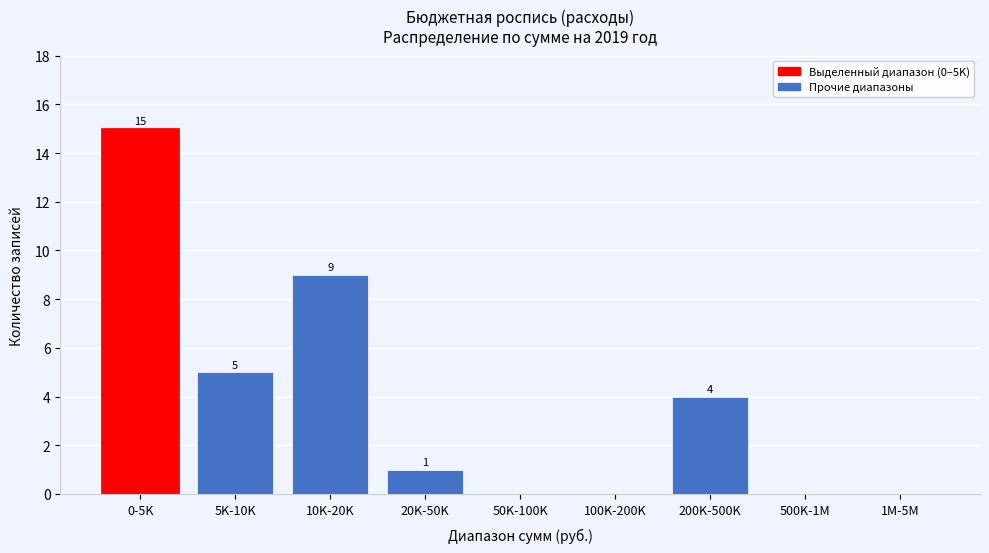

Reading left to right, extract all data points from this chart.

0-5K=15	5K-10K=5	10K-20K=9	20K-50K=1	50K-100K=0	100K-200K=0	200K-500K=4	500K-1M=0	1M-5M=0